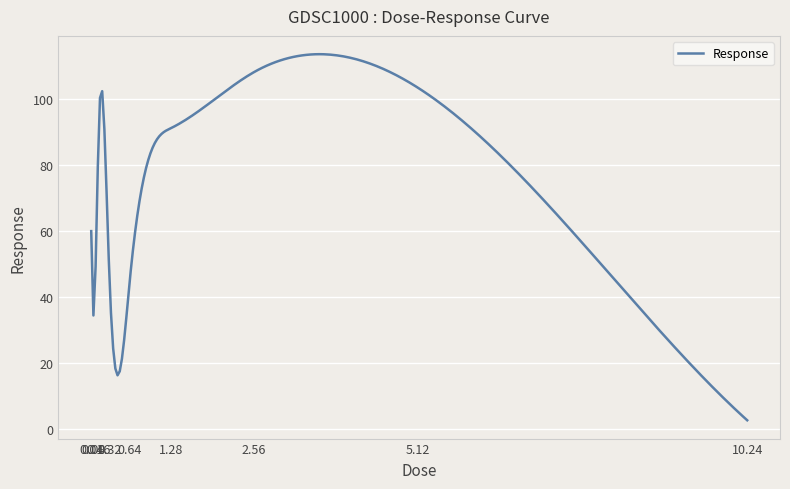

How many distinct data groups are displayed?

1